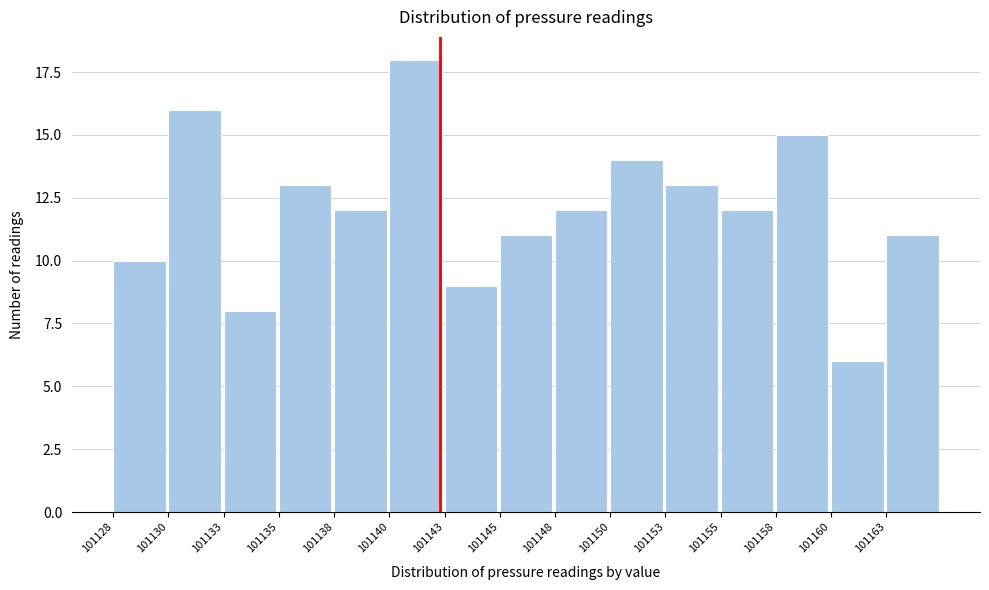

Reading left to right, what are all the values shown in this chart?

10	16	8	13	12	18	9	11	12	14	13	12	15	6	11